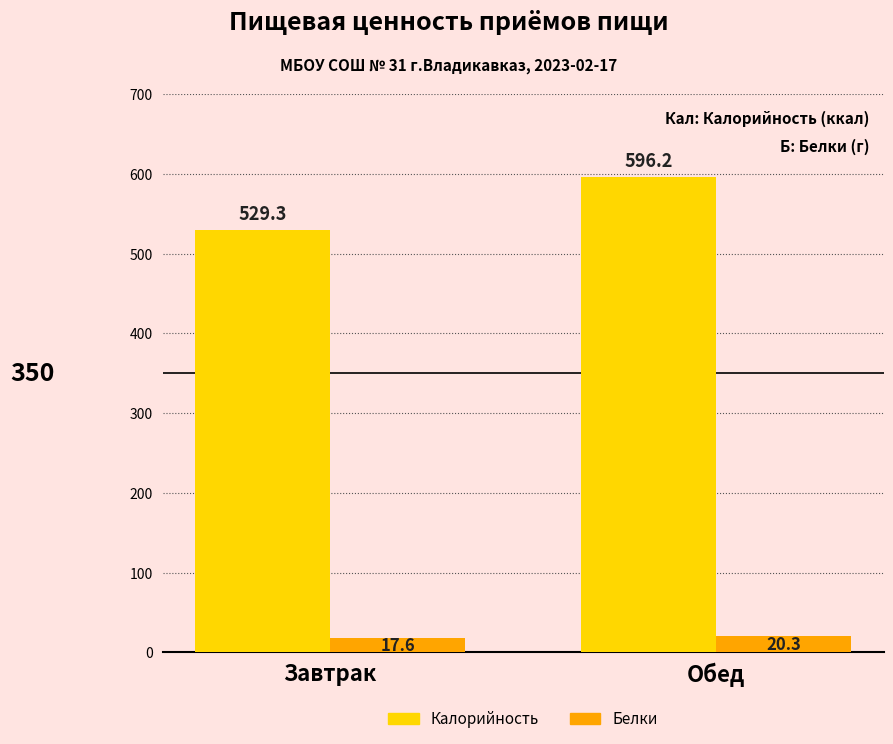

How many series are shown in this chart?

2